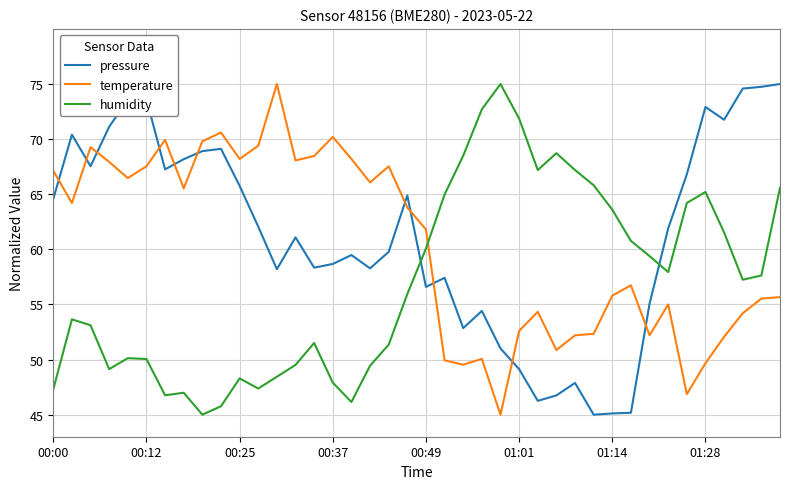

How many times do humidity and temperature cross each other?

1